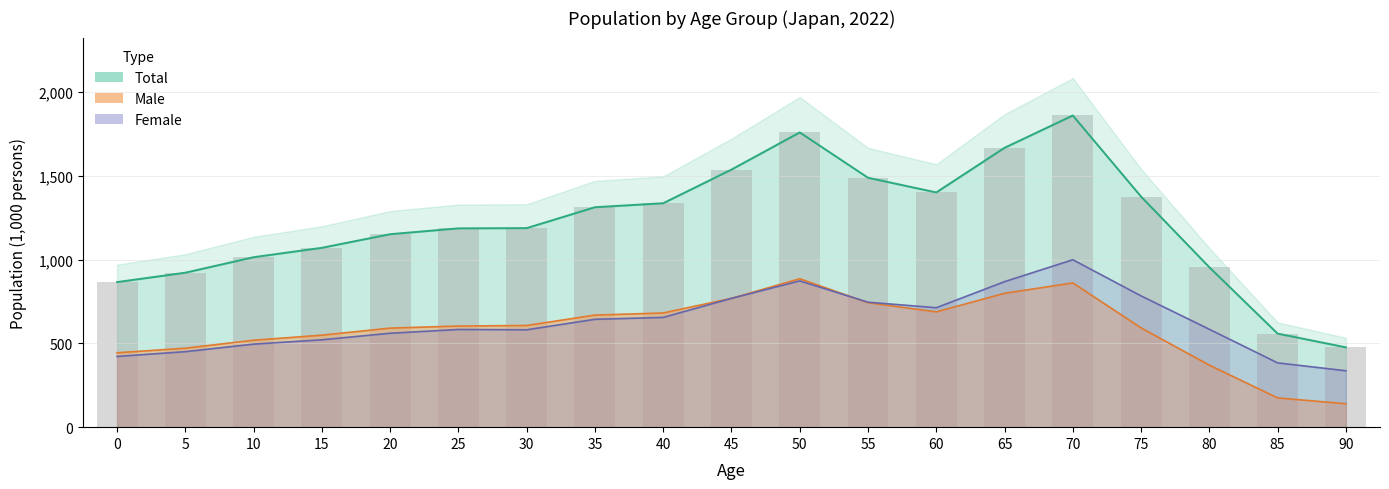

Rank the series at 5 from highest to lowest value.

Total, Male, Female